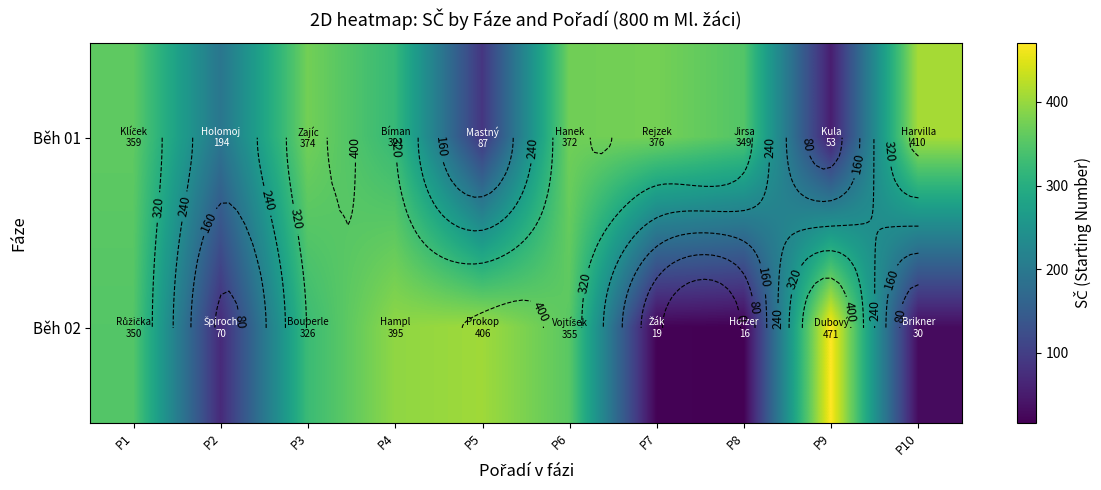

Which series has the largest total across all categories?

Běh 01